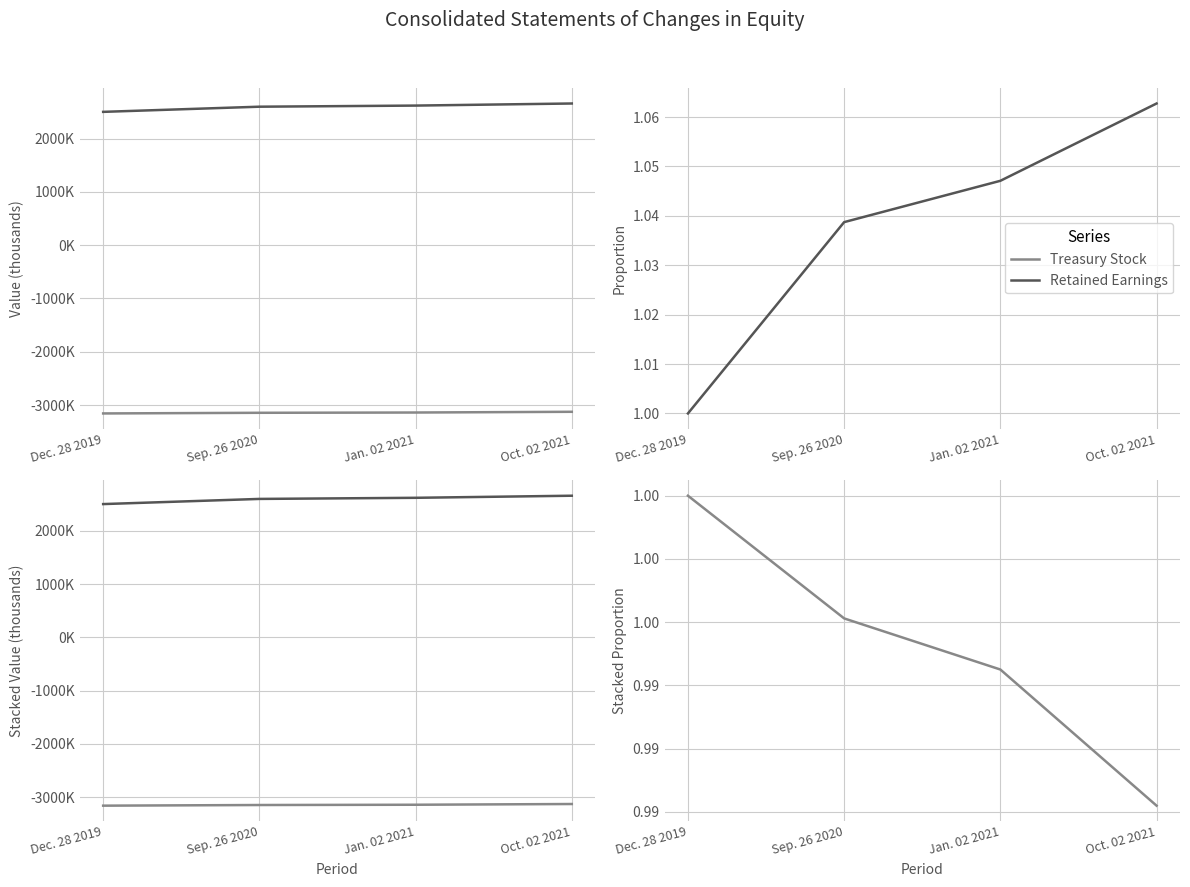

What is the label of the 3rd point from the right?

Sep. 26 2020